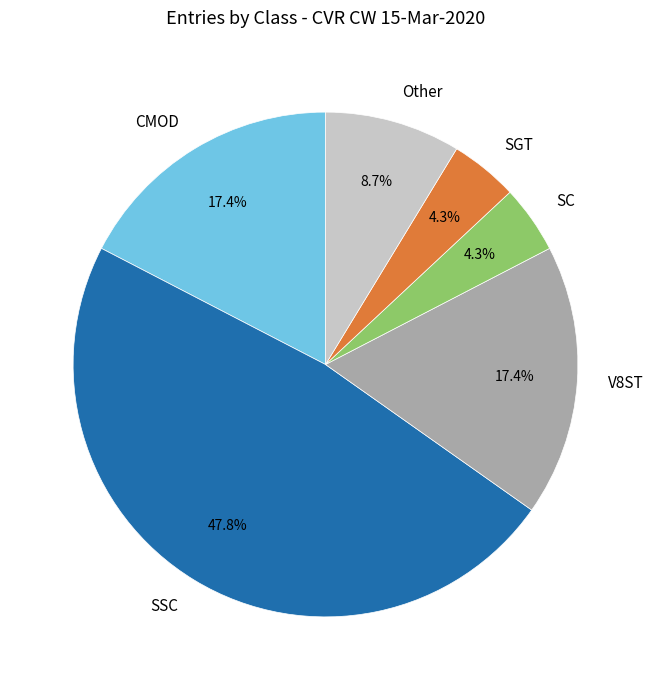

Is it true that CMOD is 11% of the pie?

False